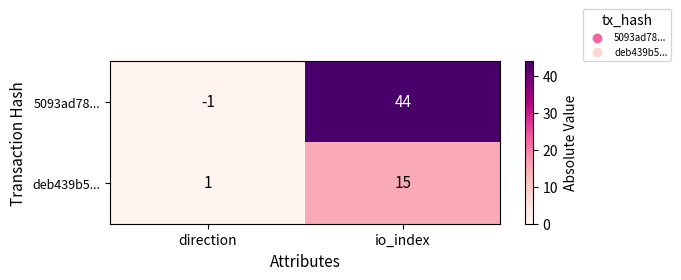

Reading left to right, what are all the values shown in this chart?

5093ad78...: direction=-1	io_index=44
deb439b5...: direction=1	io_index=15